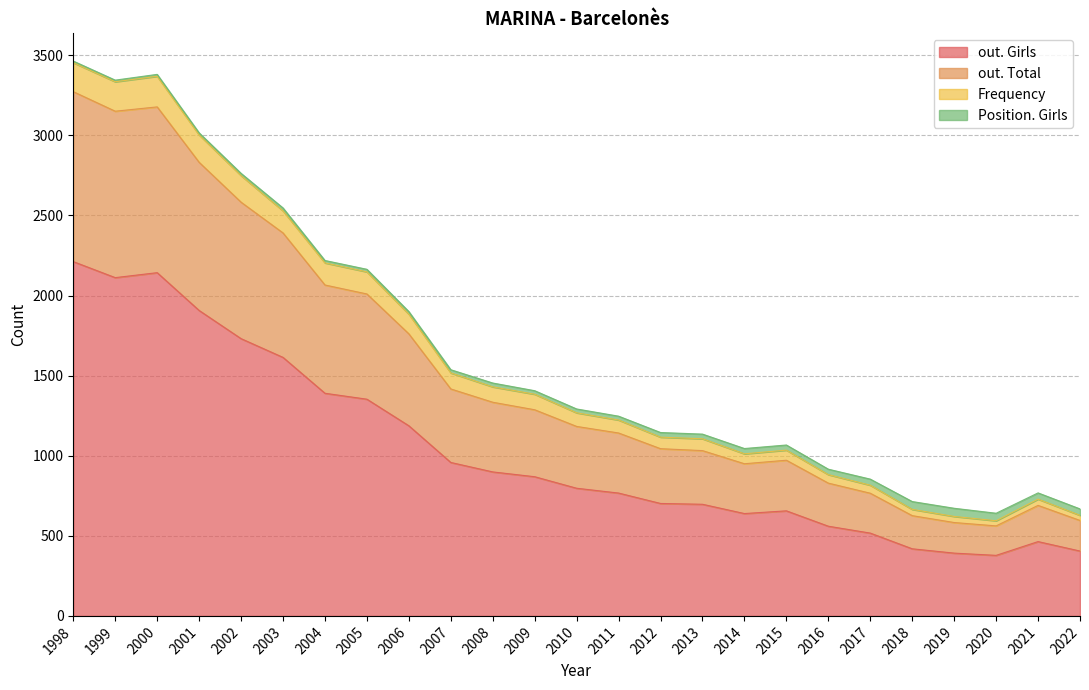

Is it true that out. Girls equals 3744 at 1998?

False